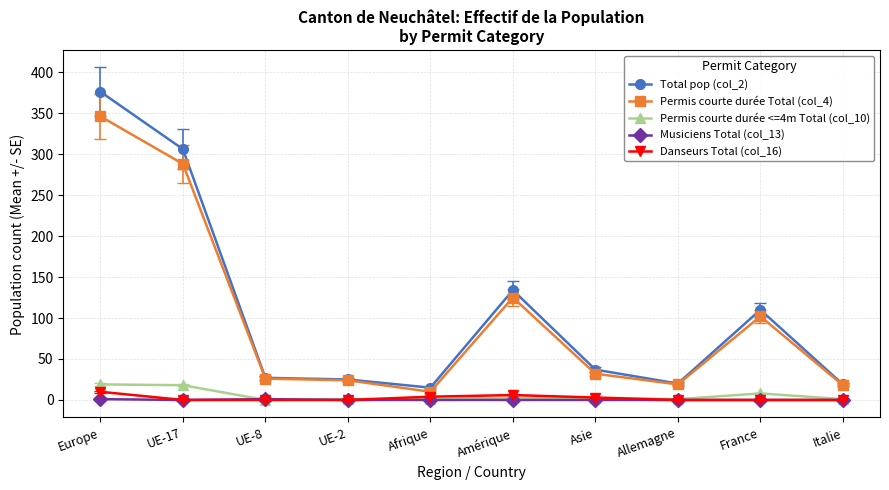

True or false: Permis courte durée Total (col_4) has a value of 288 at UE-17.

True